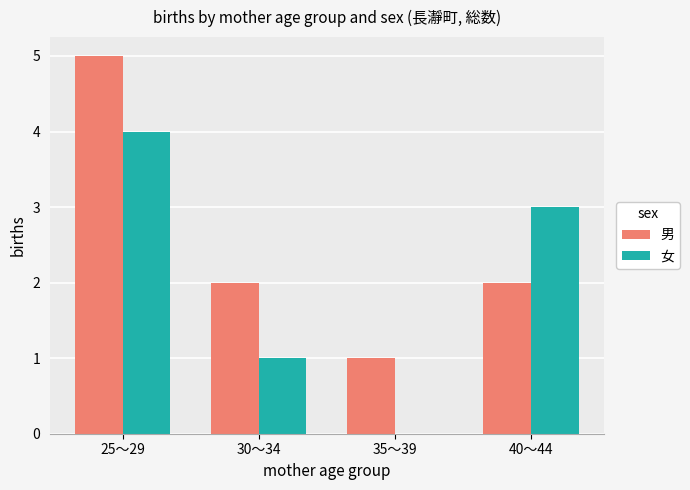

Reading left to right, list all the values displayed in this chart.

男: 25～29=5	30～34=2	35～39=1	40～44=2
女: 25～29=4	30～34=1	35～39=0	40～44=3